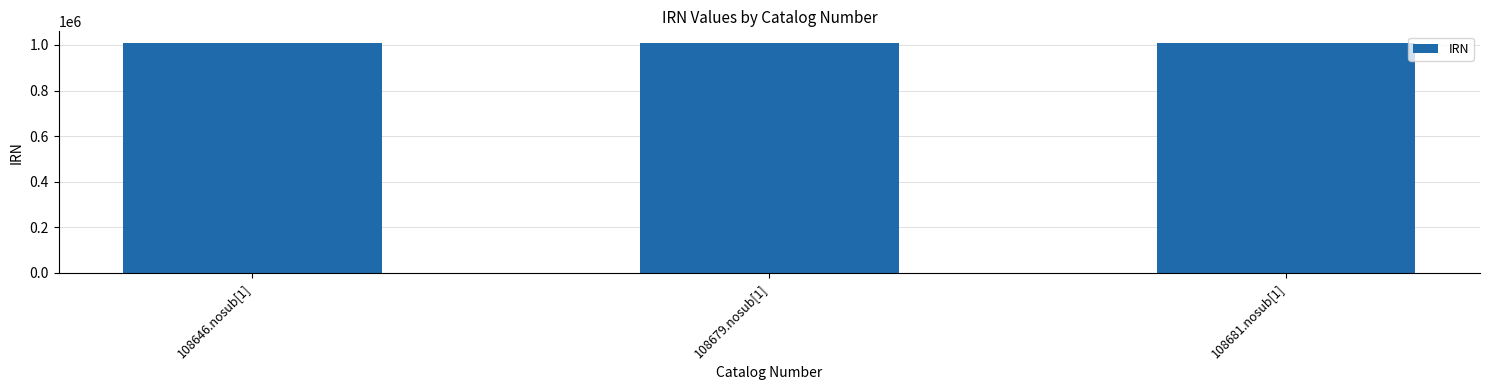

Read the value at 108679.nosub[1].

1009257